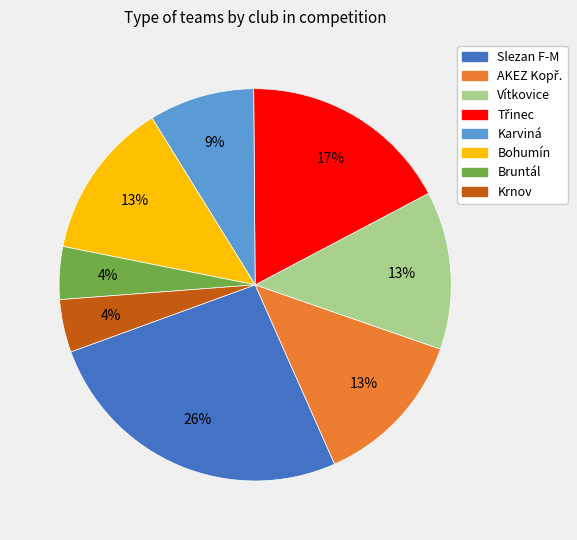

To the nearest percent, what is the difference between the largest and smallest slice percentages?

22%